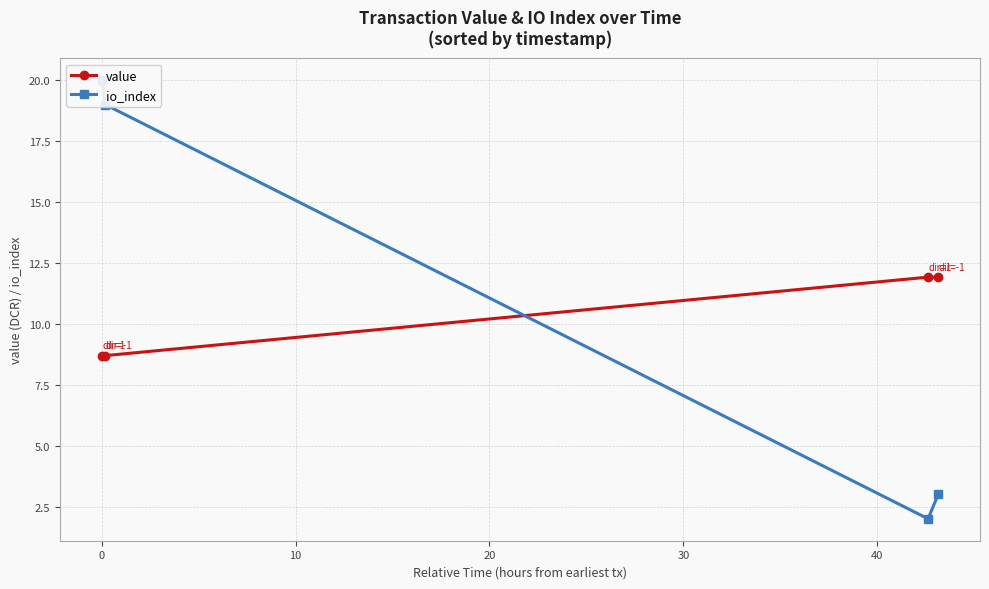

Does the chart have visible grid lines?

Yes